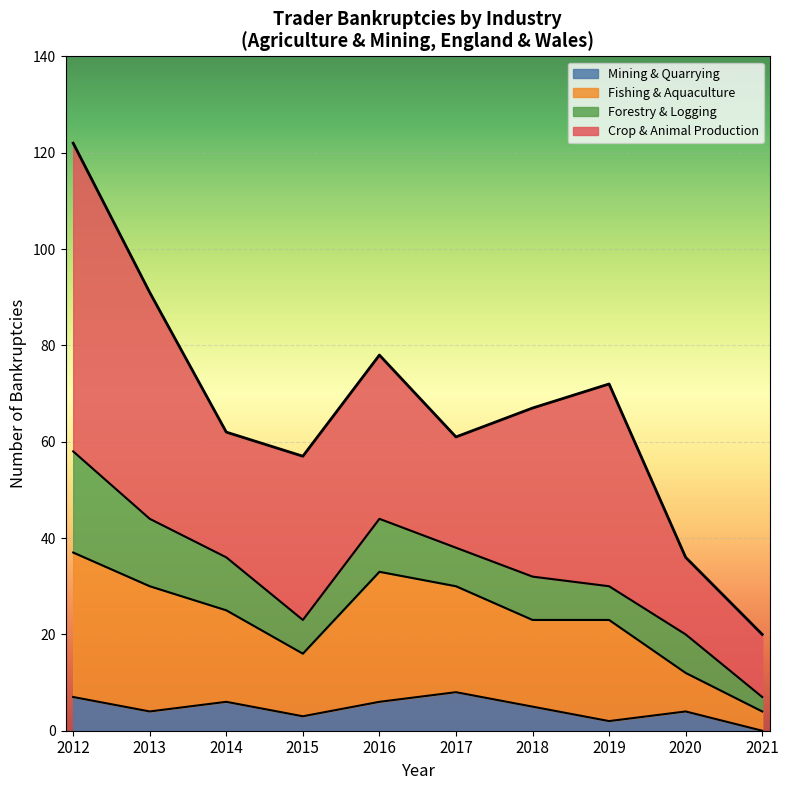

True or false: Mining & Quarrying has a value of 6 at 2016.

True